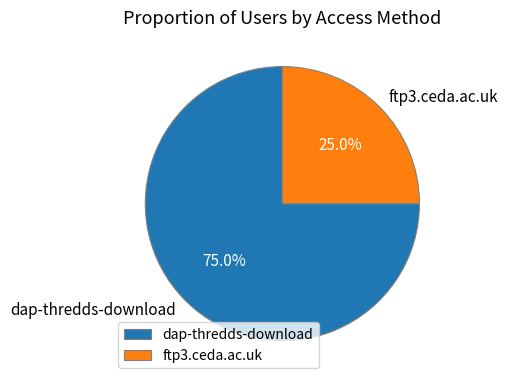

What portion of the pie excludes dap-thredds-download?

25.0%